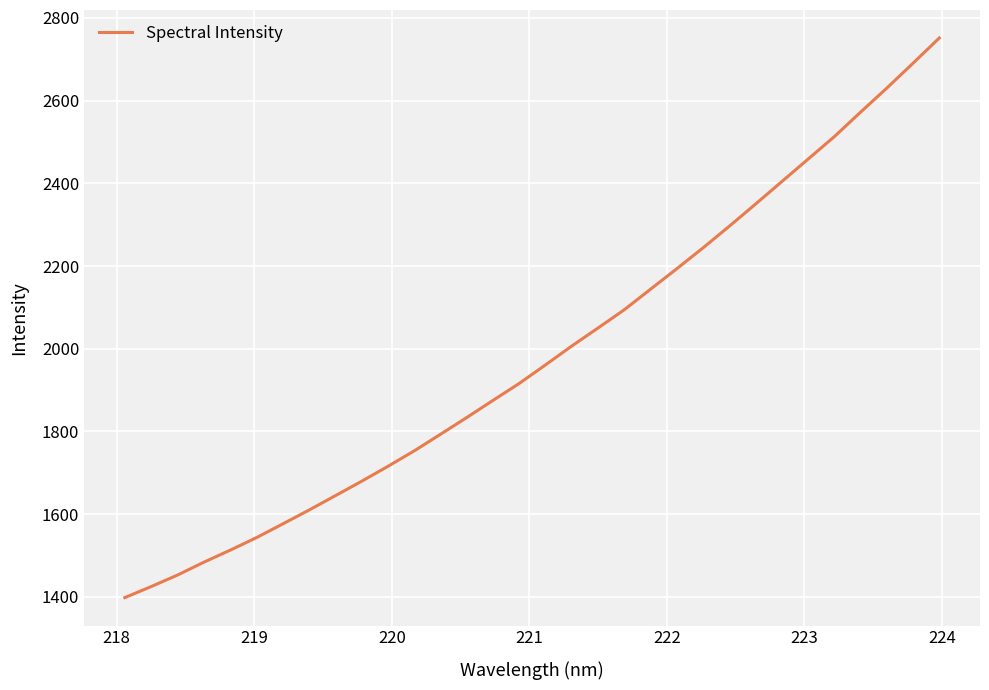

What is the minimum value shown in the chart?

1398.0